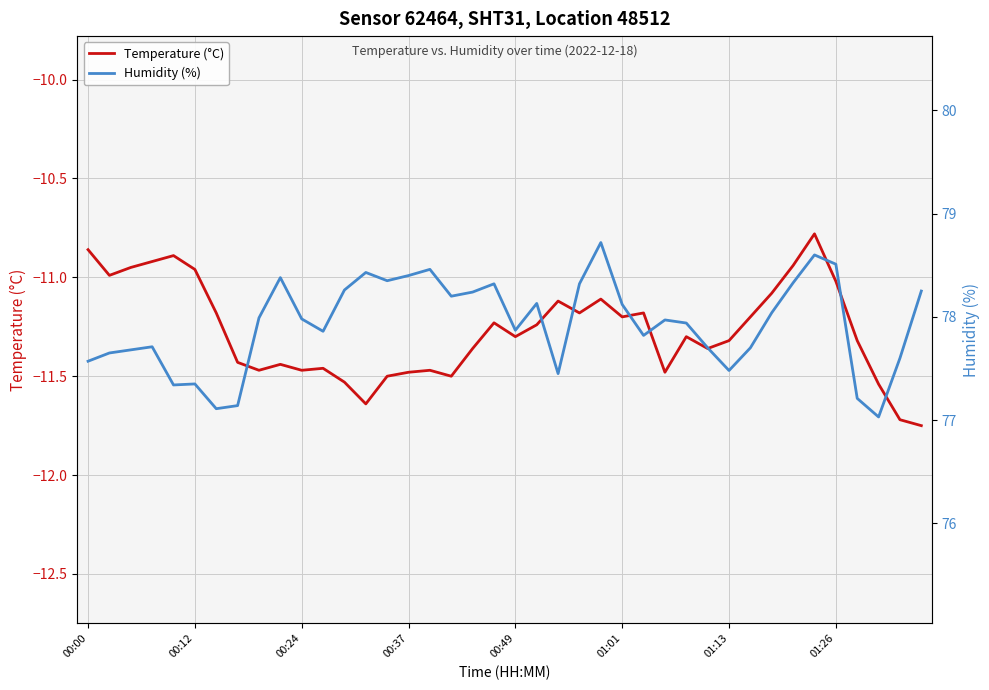

True or false: Humidity (%) and Temperature (°C) cross at least once.

False